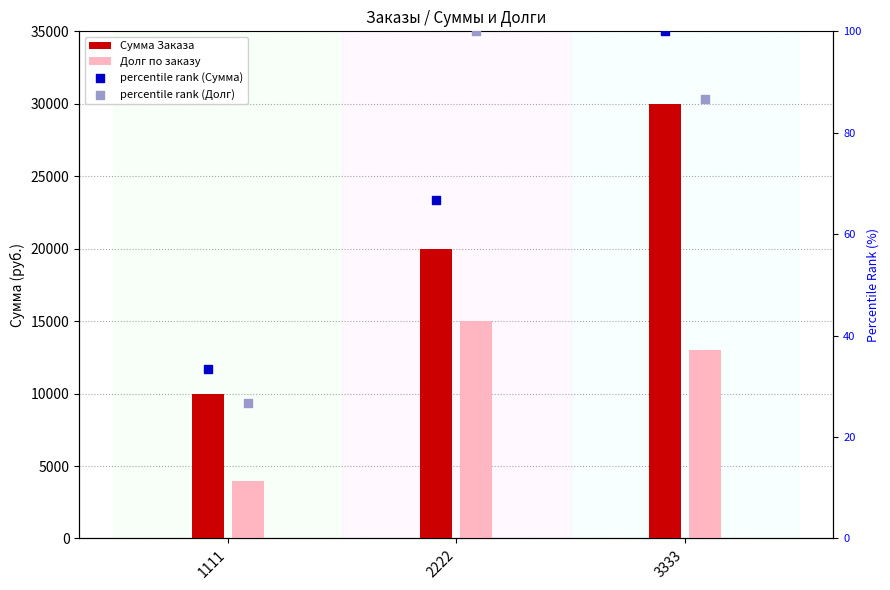

Which series has the largest total across all categories?

Сумма Заказа